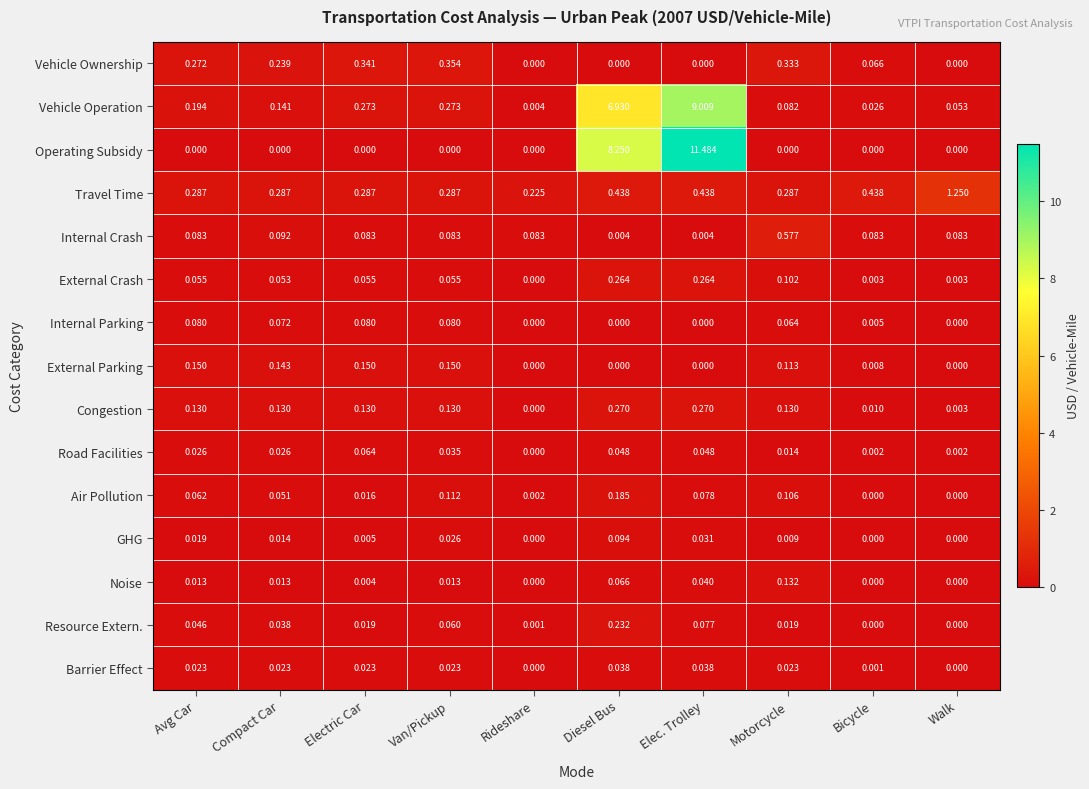

At which label does Vehicle Ownership reach its peak?

Van/Pickup